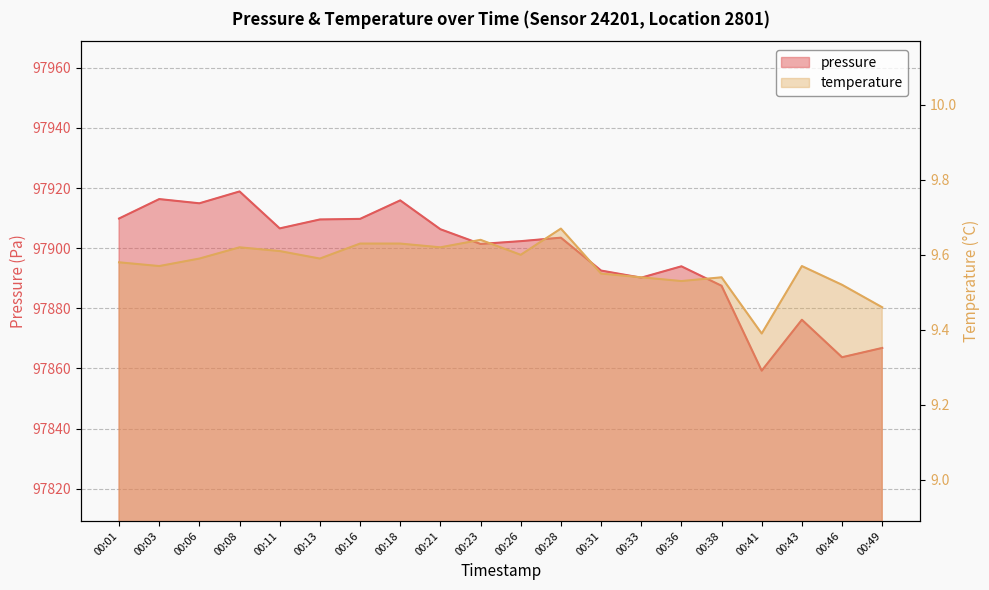

True or false: pressure and temperature intersect in this chart.

False